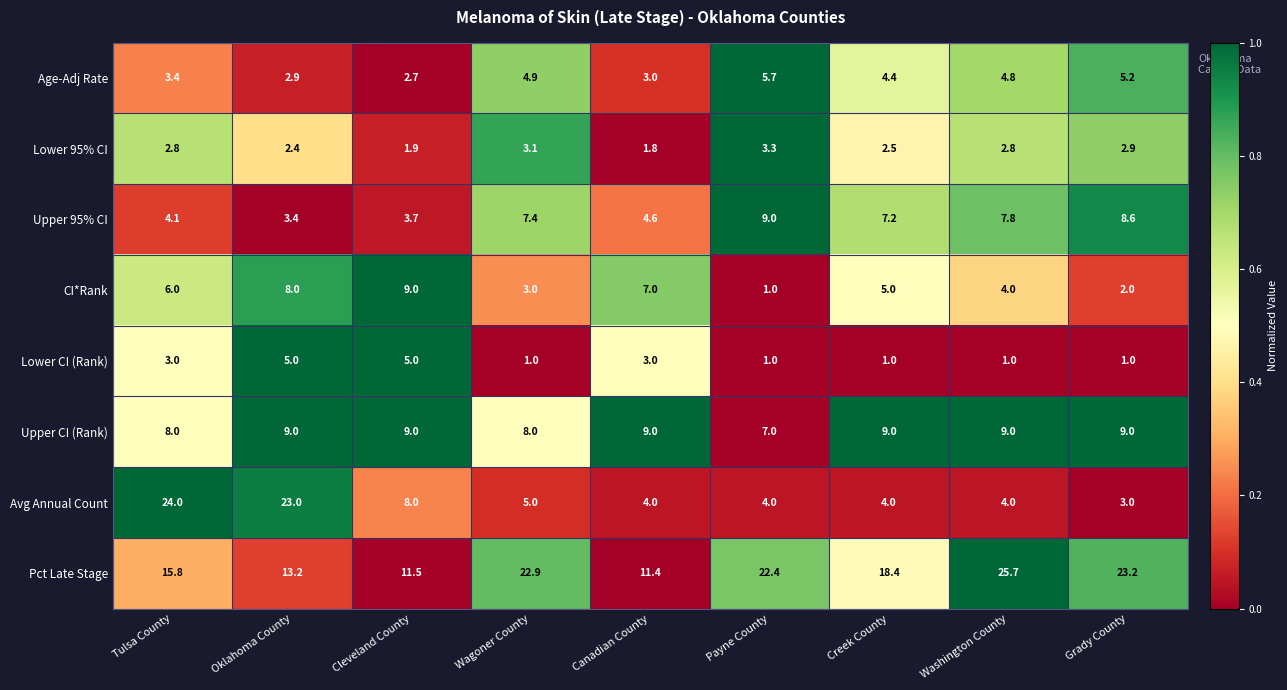

Where is Age-Adj Rate nearest to the value 4?

Creek County